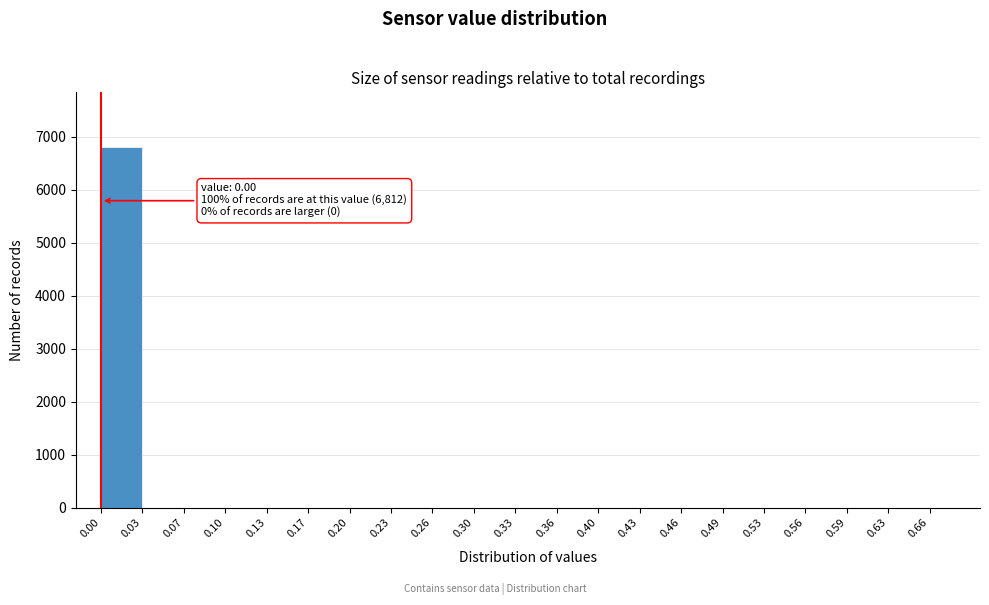

Over which range of the x-axis is the bar tallest?

0.00 to 0.03